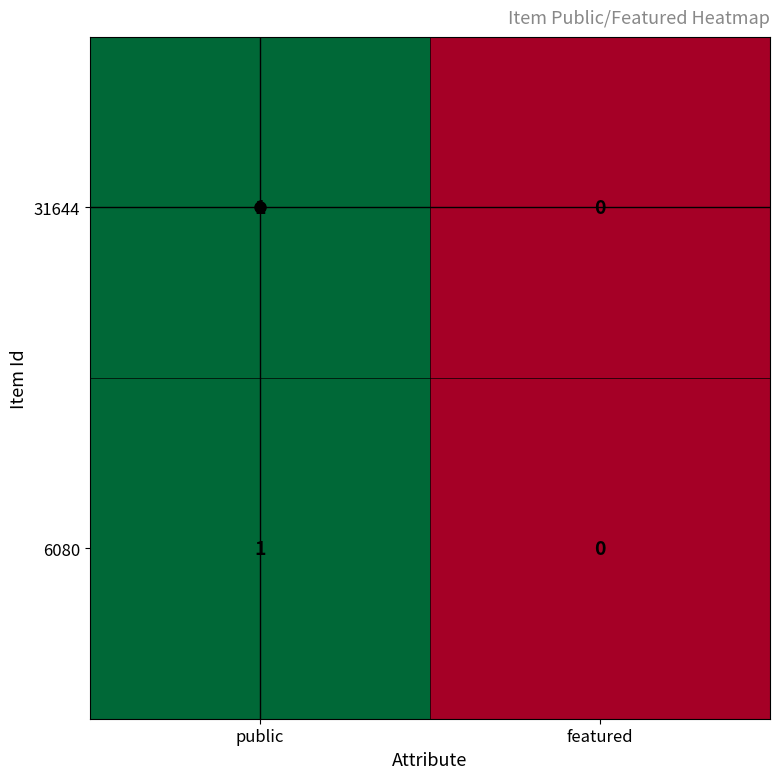

Which label corresponds to the smallest value in the chart?

featured